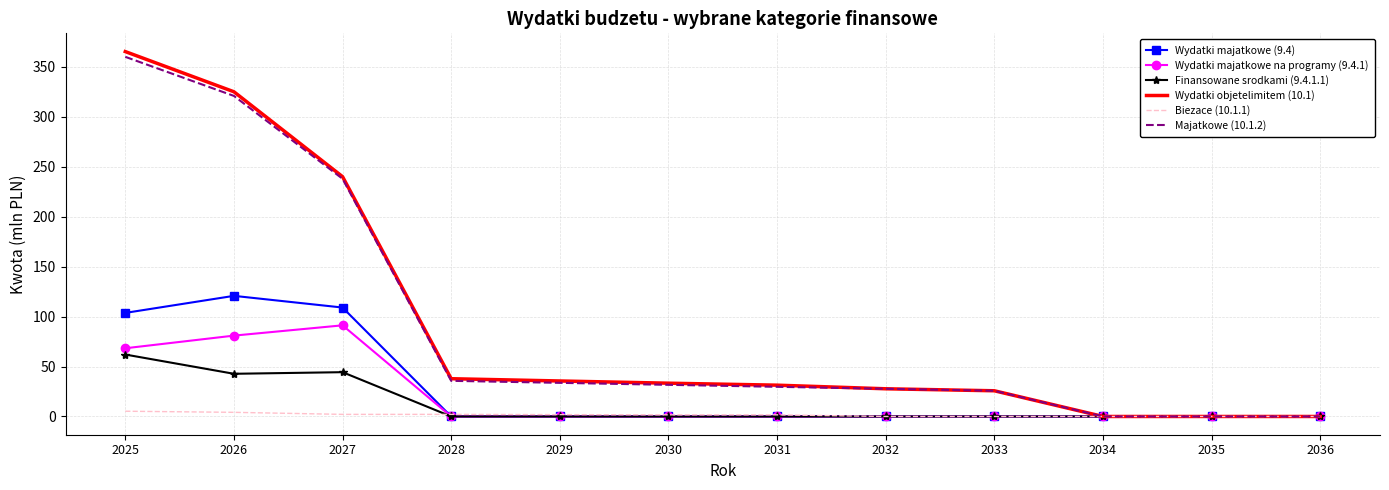

Which series has the widest spread of values?

Wydatki objetelimitem (10.1)